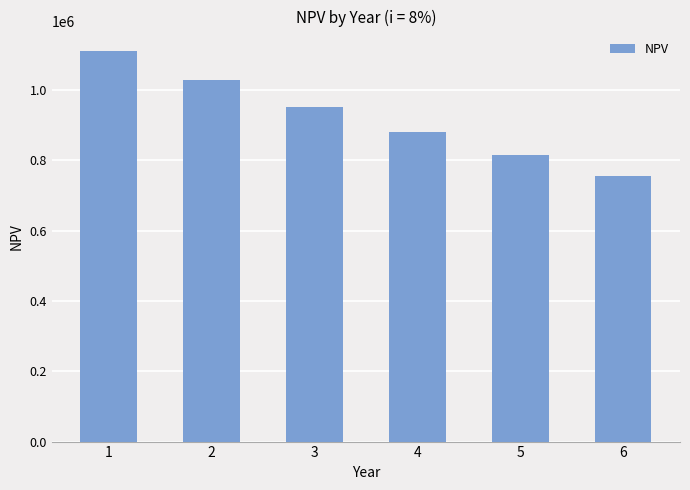

Between 5 and 3, which is larger?

3